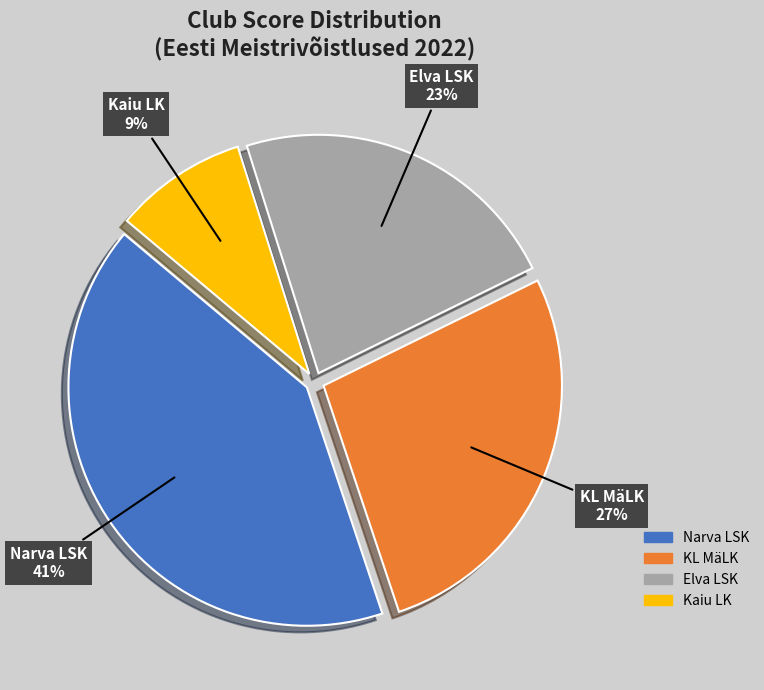

To the nearest percent, what portion does Kaiu LK represent?

9%